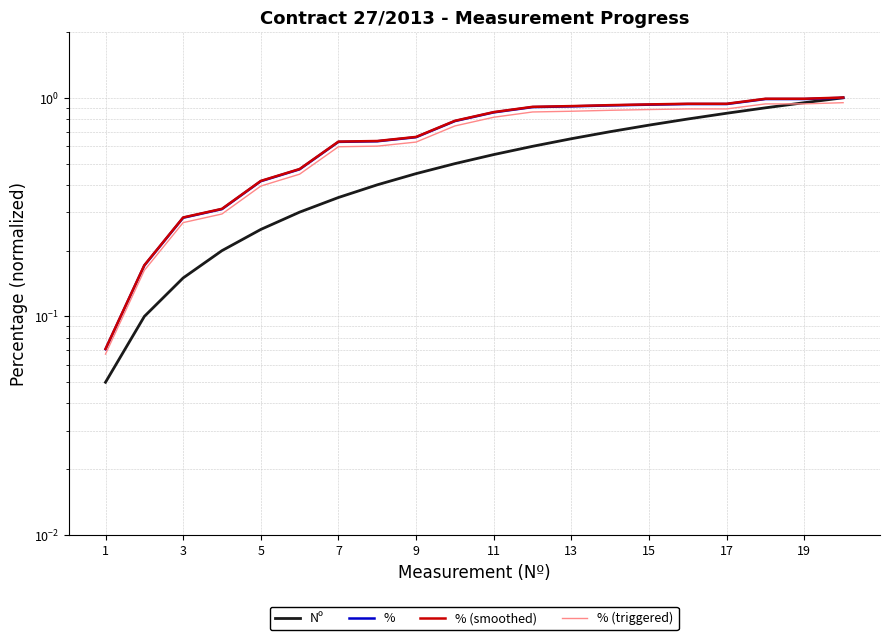

True or false: % (triggered) and % (smoothed) intersect in this chart.

False